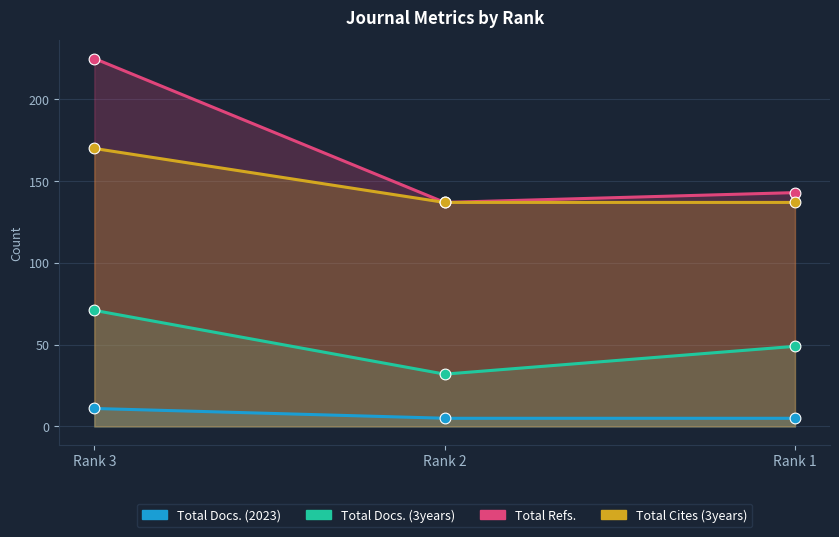

At how many categories does at least one series exceed 119?

3